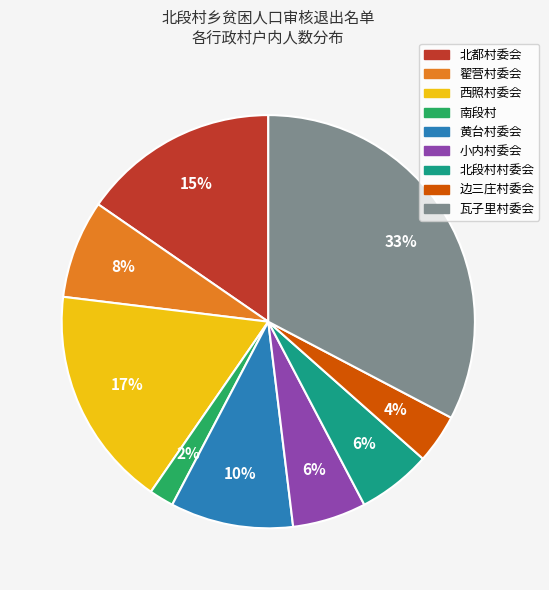

Which has a higher value, 边三庄村委会 or 西照村委会?

西照村委会